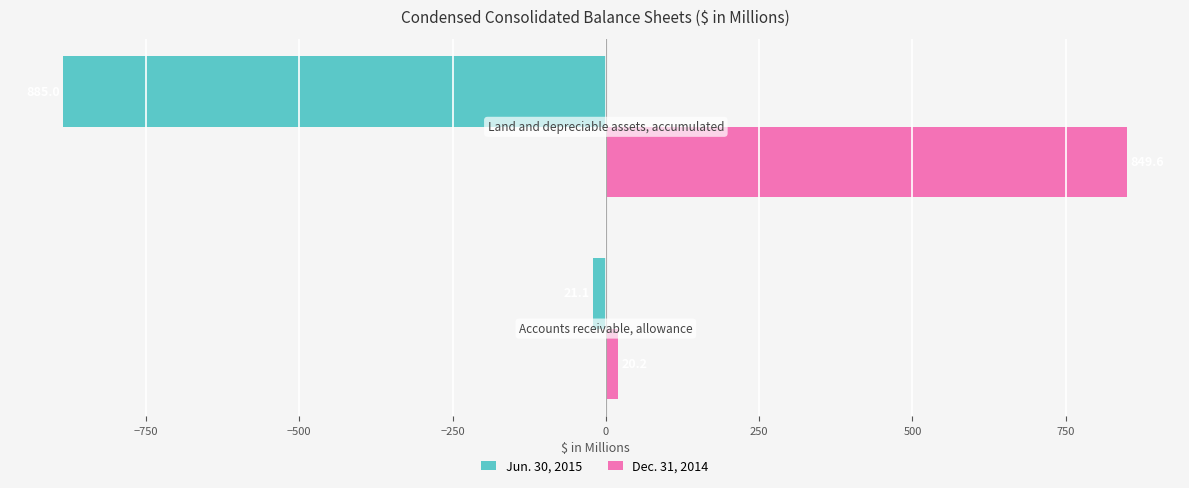

Which series has the largest range (max minus min)?

Jun. 30, 2015